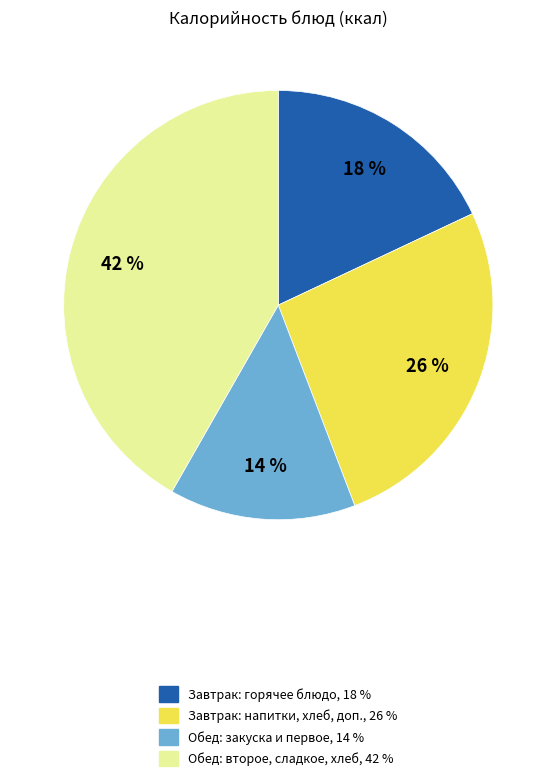

How many segments does this pie chart have?

4